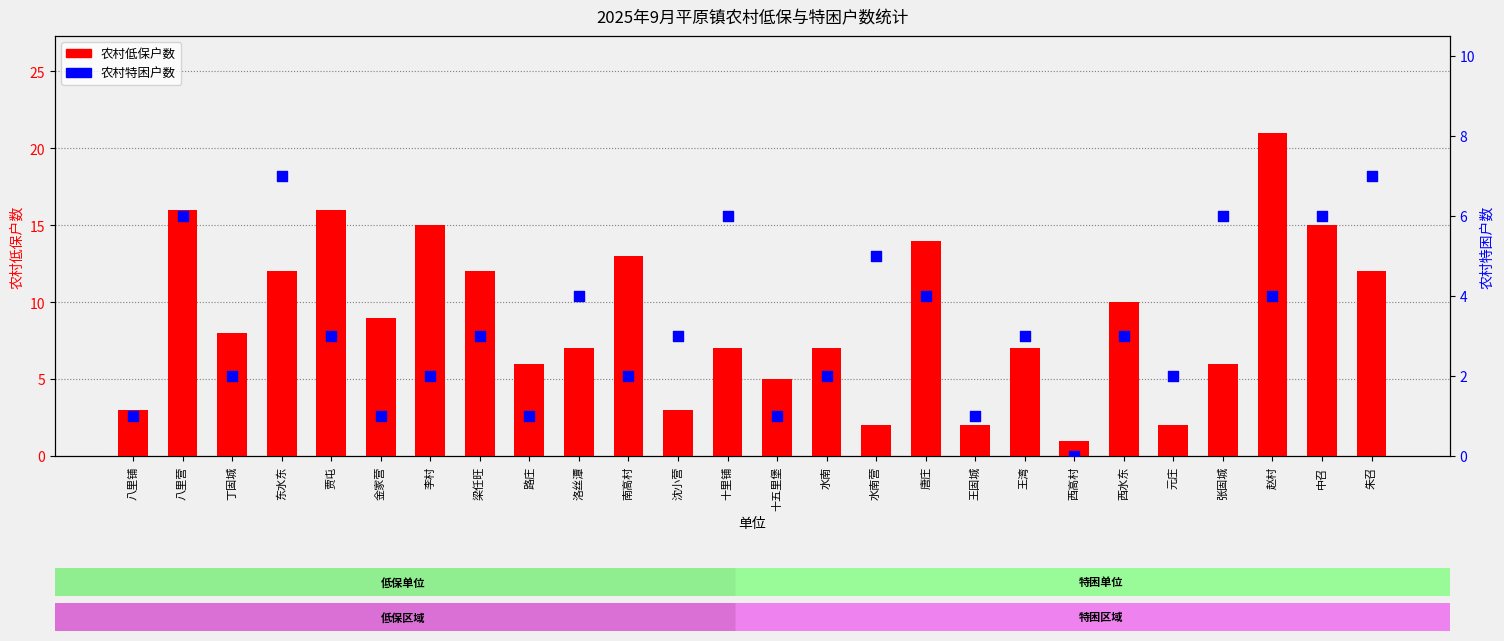

What are all the series names shown in the legend?

农村低保户数, 农村特困户数